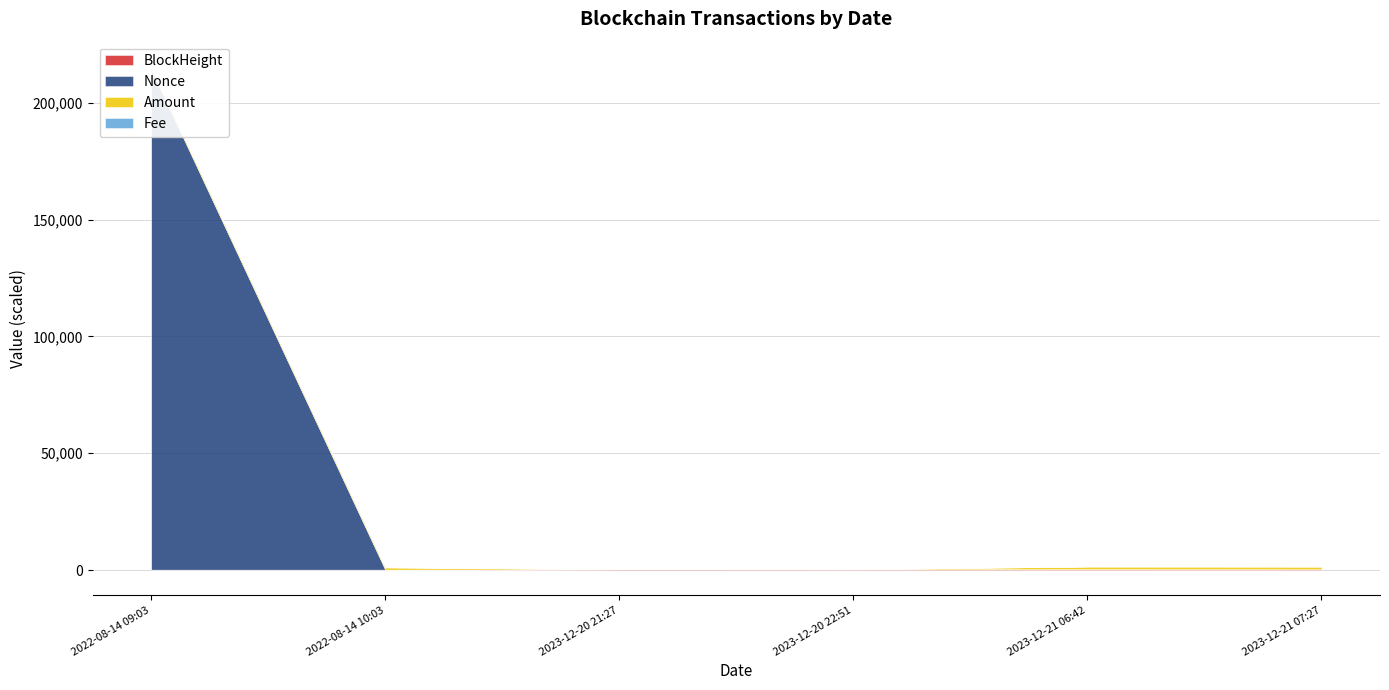

How many lines are shown in the chart?

4